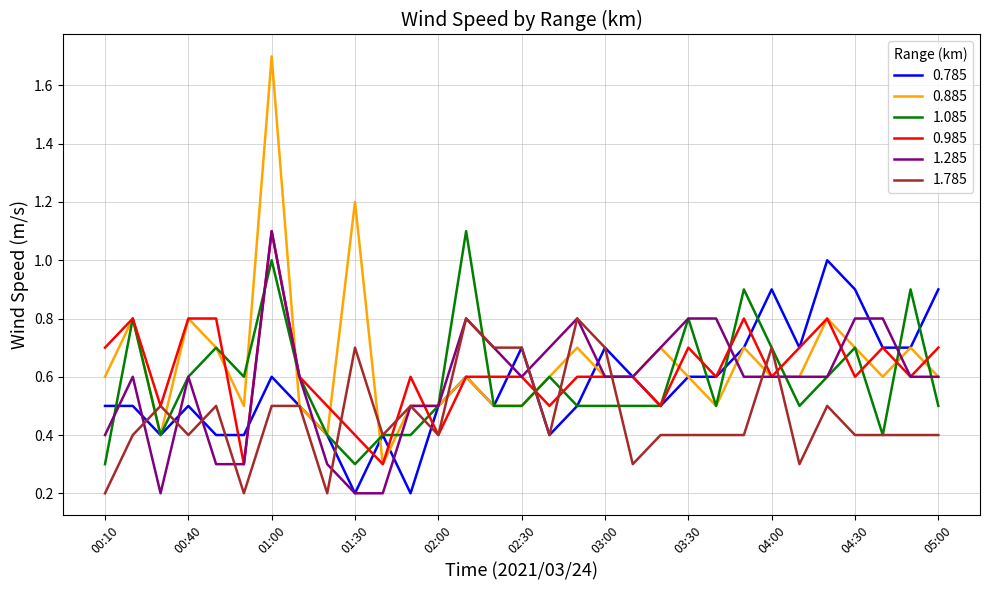

What is the maximum value shown in the chart?

1.7